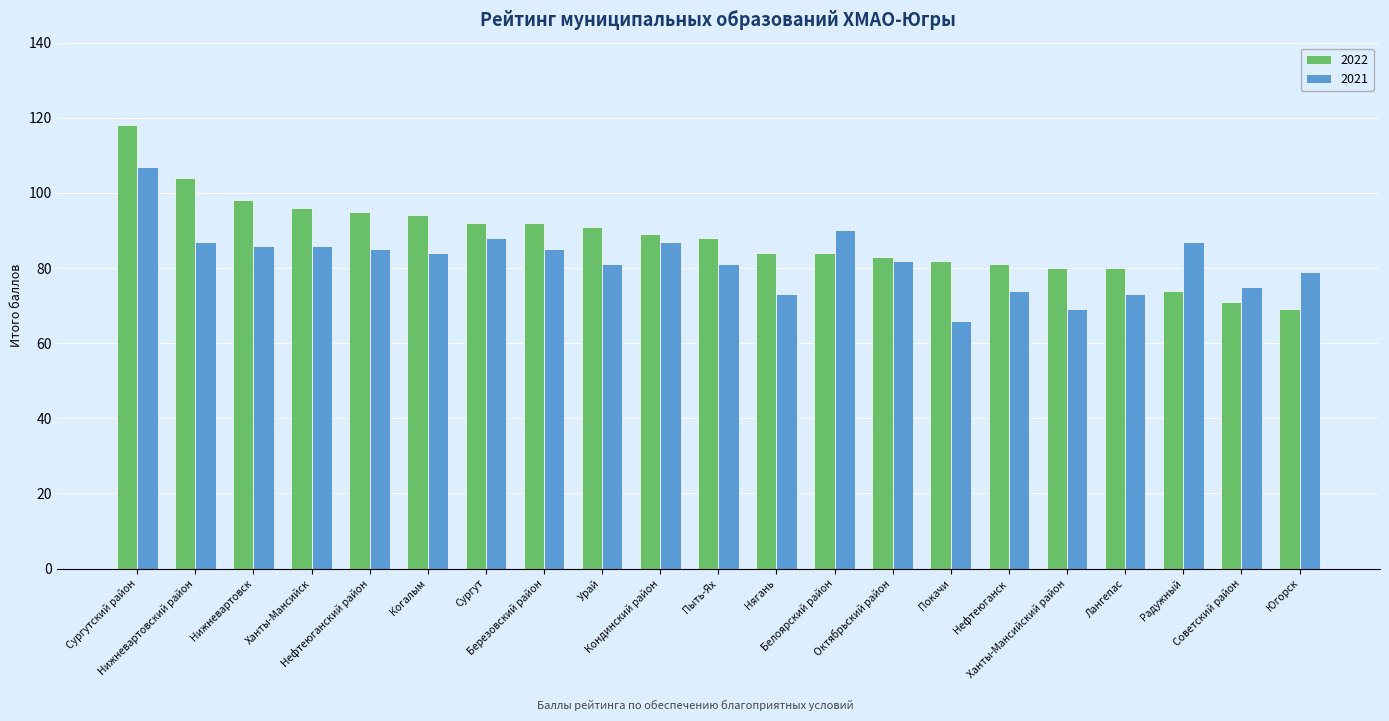

What is the sum of the 2022 values at Советский район and Белоярский район?

155